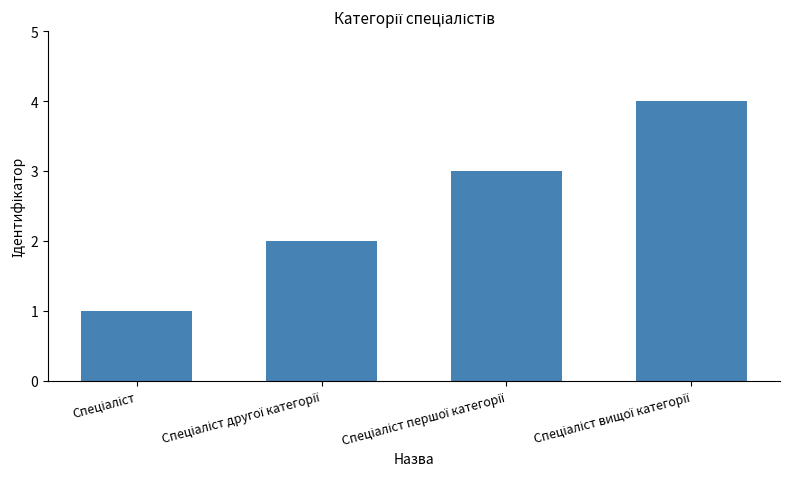

What is the maximum value shown in the chart?

4